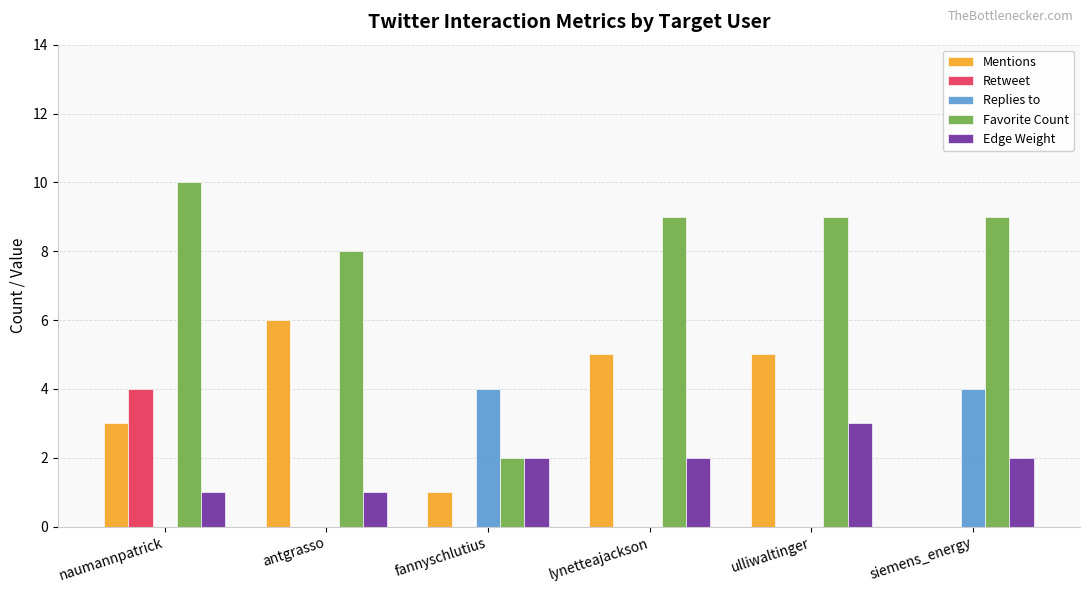

What is the total value across all series at fannyschlutius?

9